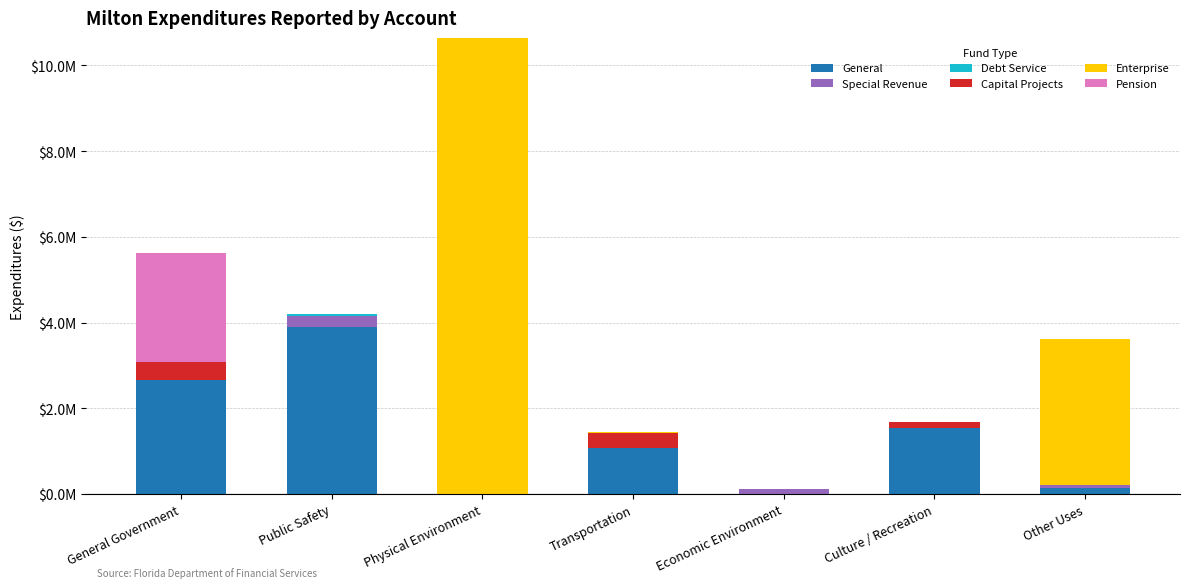

Are the bars horizontal?

No